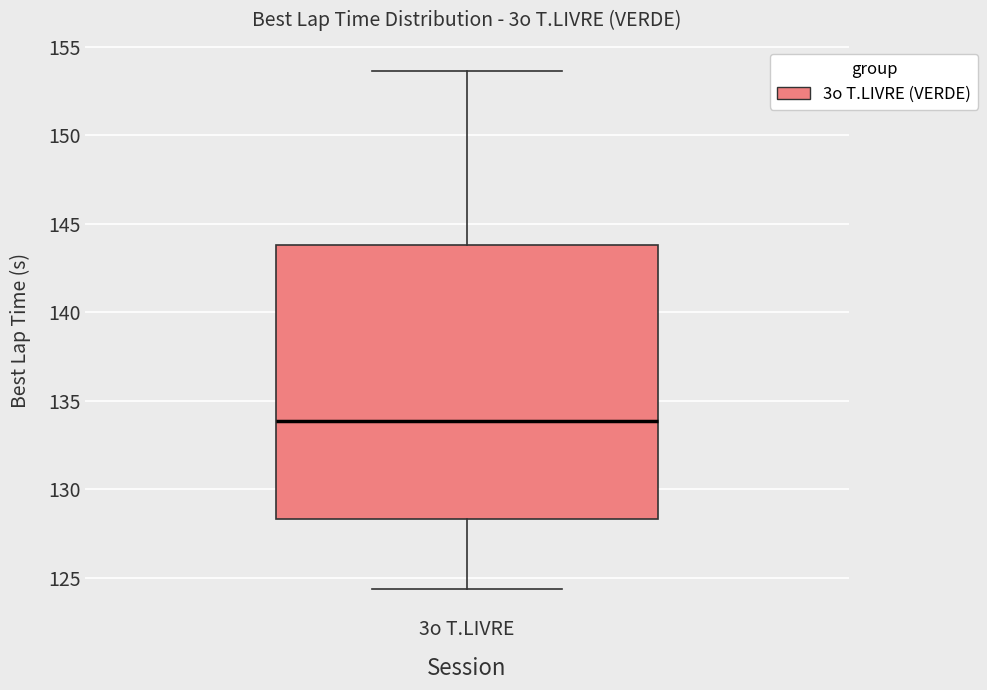

Read this box plot against the y-axis: the position of the median line, the range covered by the box, and the ends of both whiskers. The values are not printed on the chart, so give them approximately, as read against the axis.

median 134.0, box 128.5 to 144.0, whiskers 124.5 to 153.5